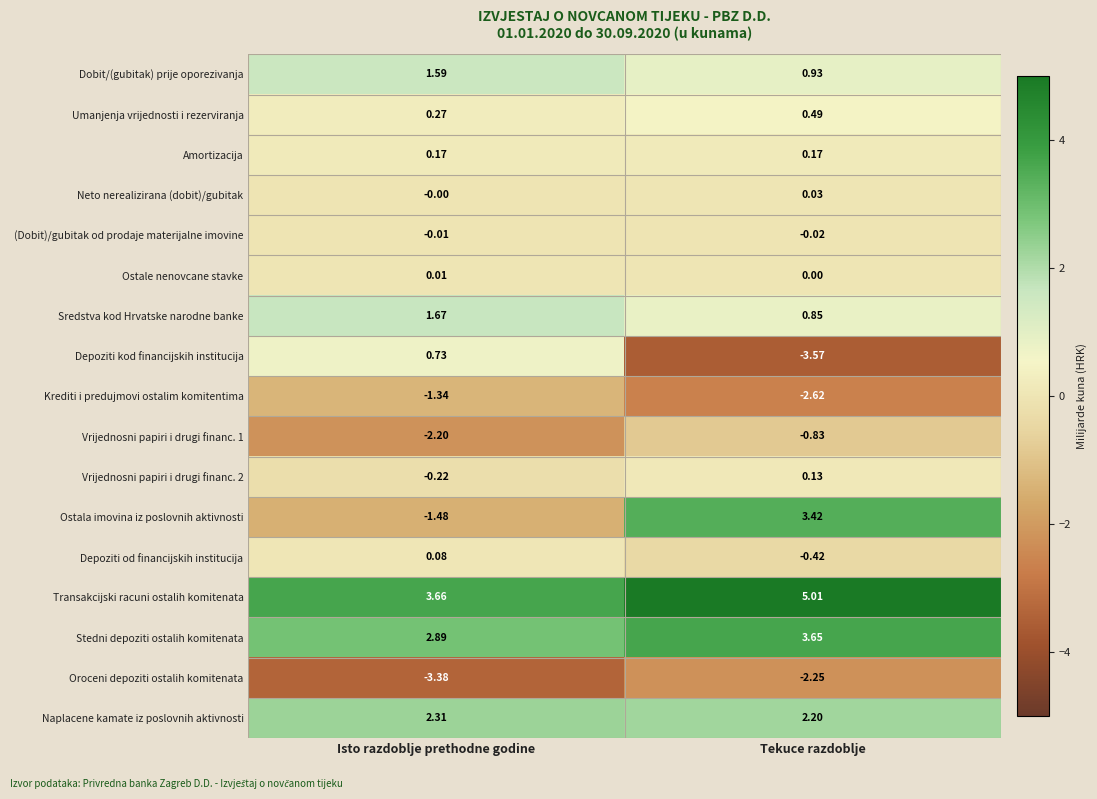

Which category has the highest value in the Krediti i predujmovi ostalim komitentima series?

Isto razdoblje prethodne godine